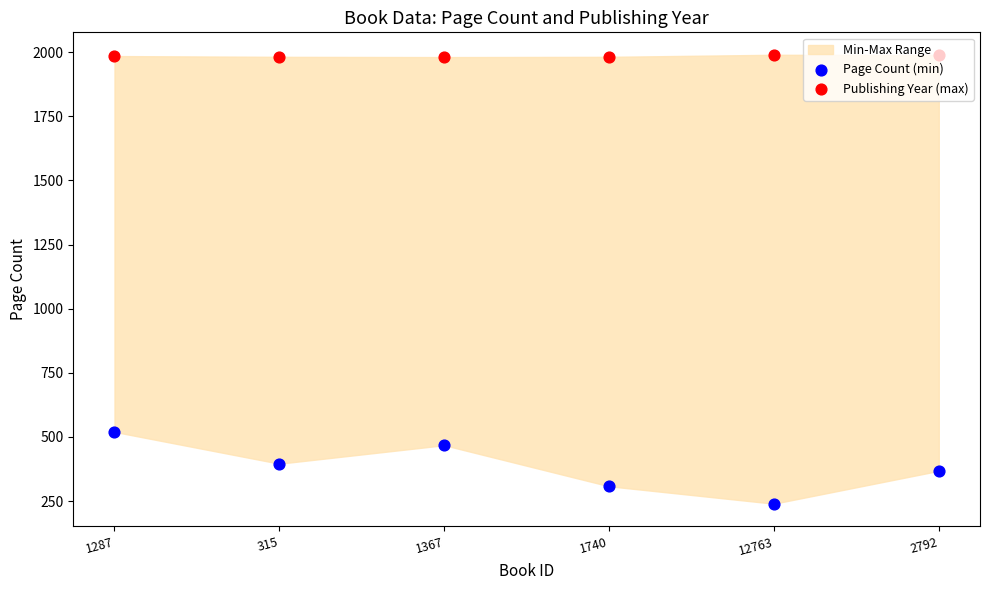

Which series contains the highest Y value?

Publishing Year (max)